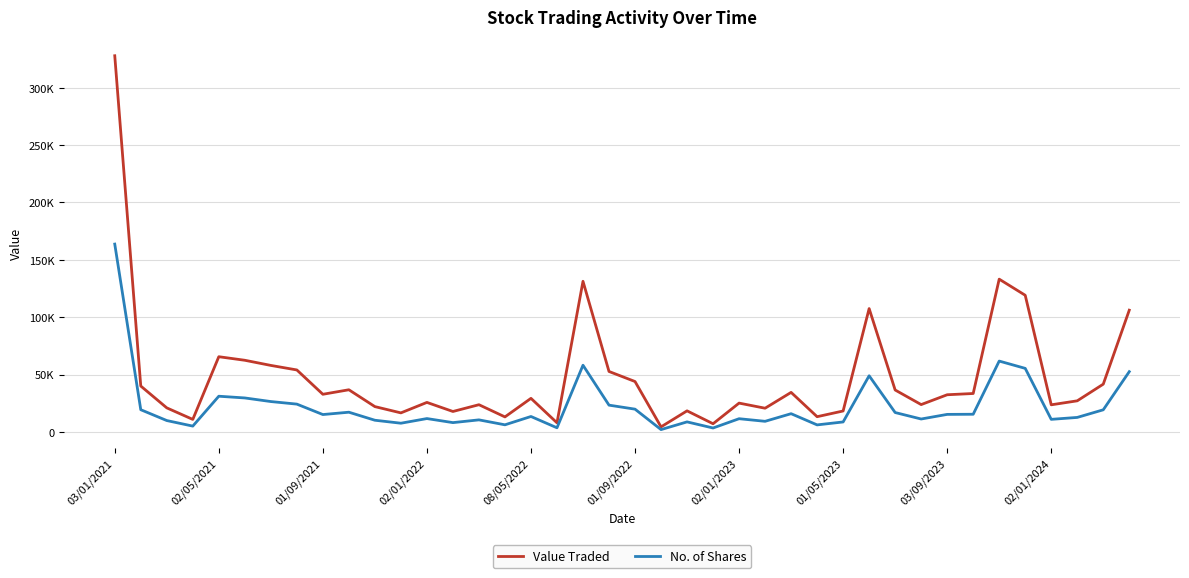

Is this an area chart (filled region under the line)?

No